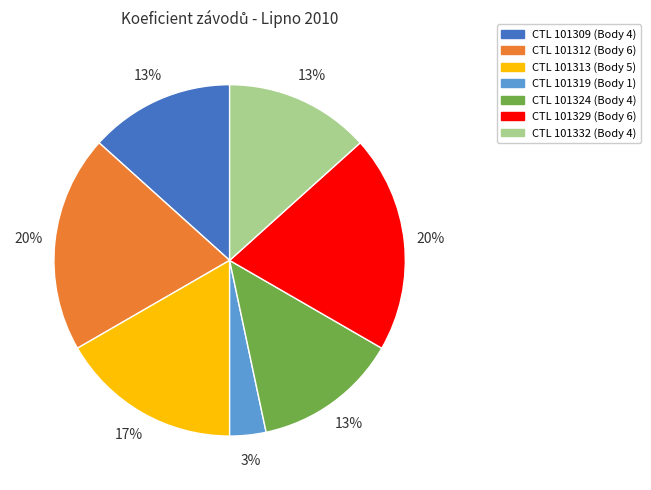

Count the number of slices in the pie.

7